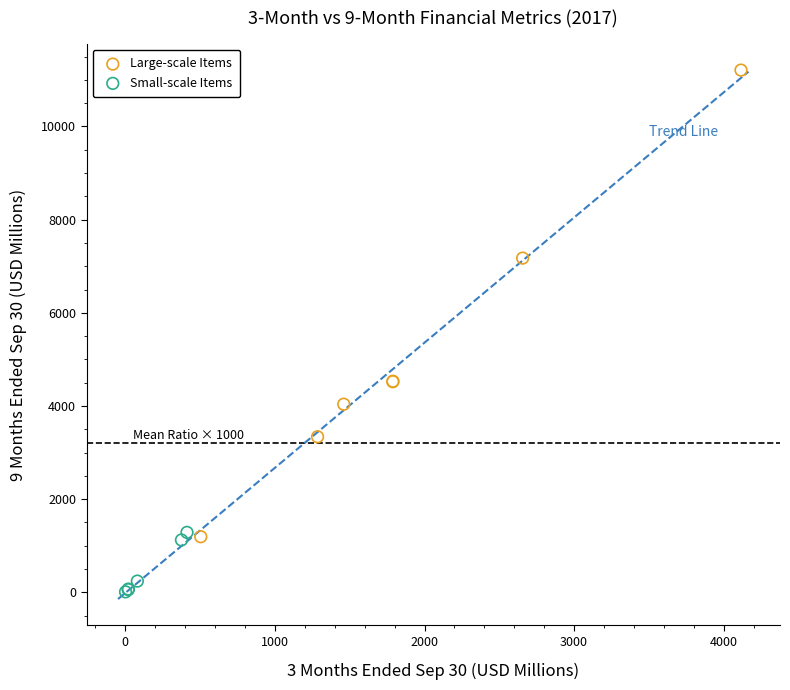

Which series has the largest Y range (max minus min)?

Large-scale Items